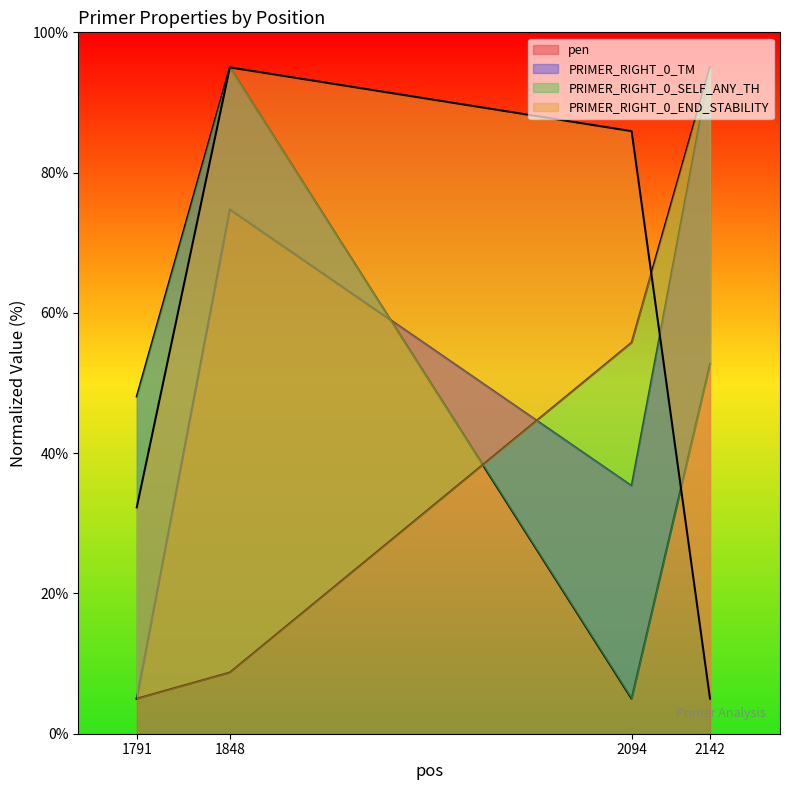

Where is the first local maximum for pen?

1848